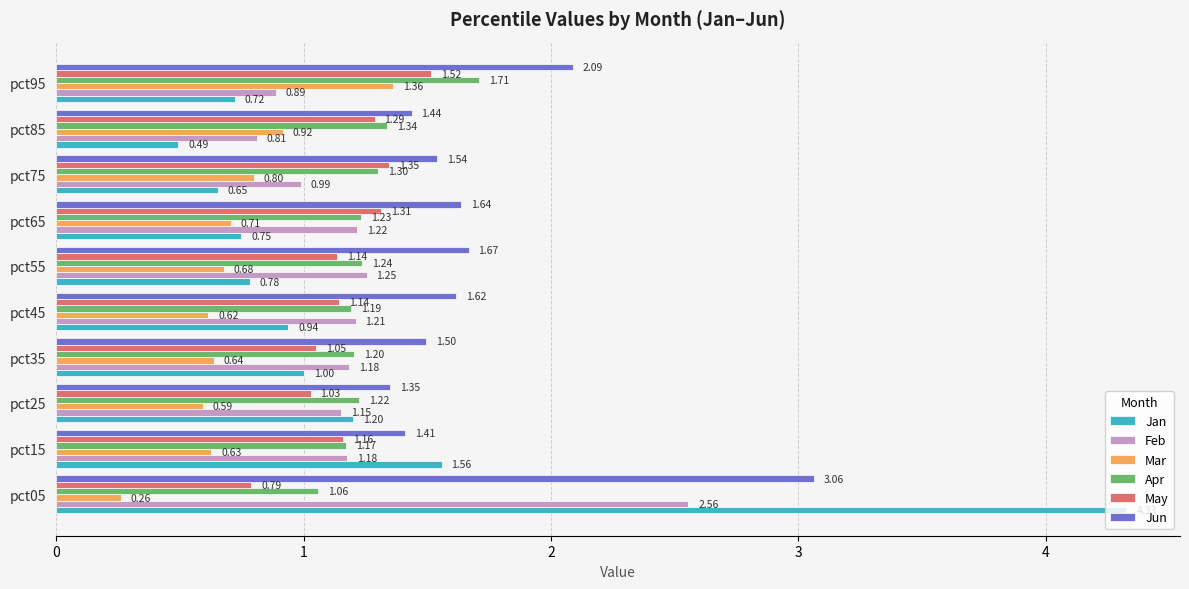

What is the total value across all series at pct15?

7.1